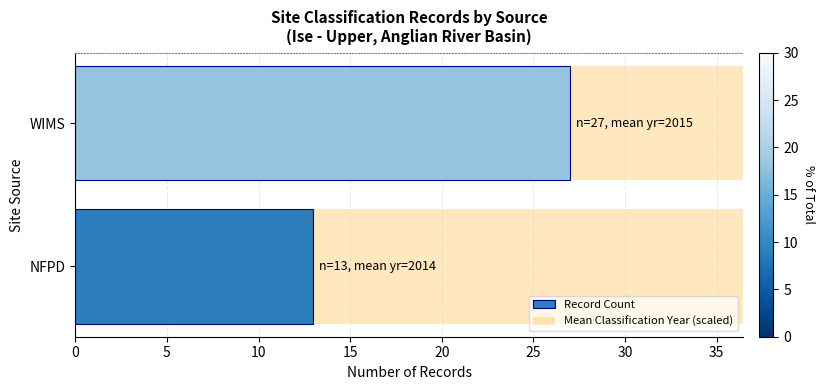

What is the average value of the Mean Classification Year (scaled) series?

2014